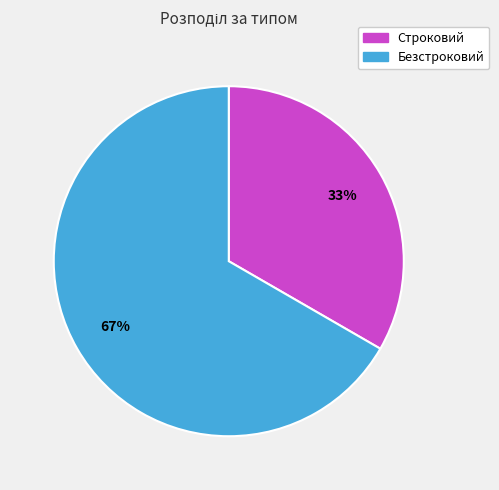

Approximately how many times larger is the value at Безстроковий compared to Строковий?

2.0